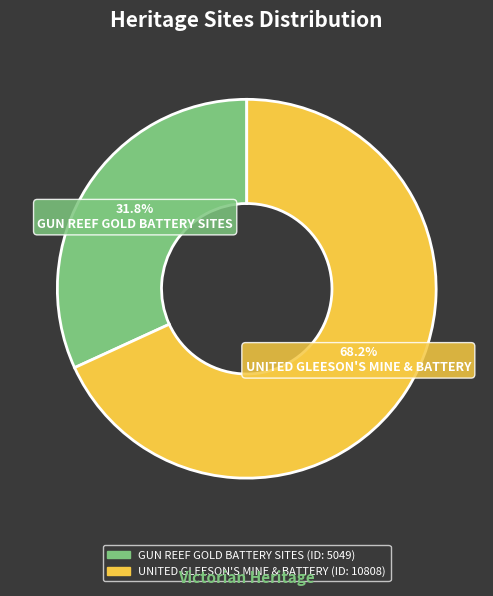

To the nearest percent, what is the difference between the largest and smallest slice percentages?

36%